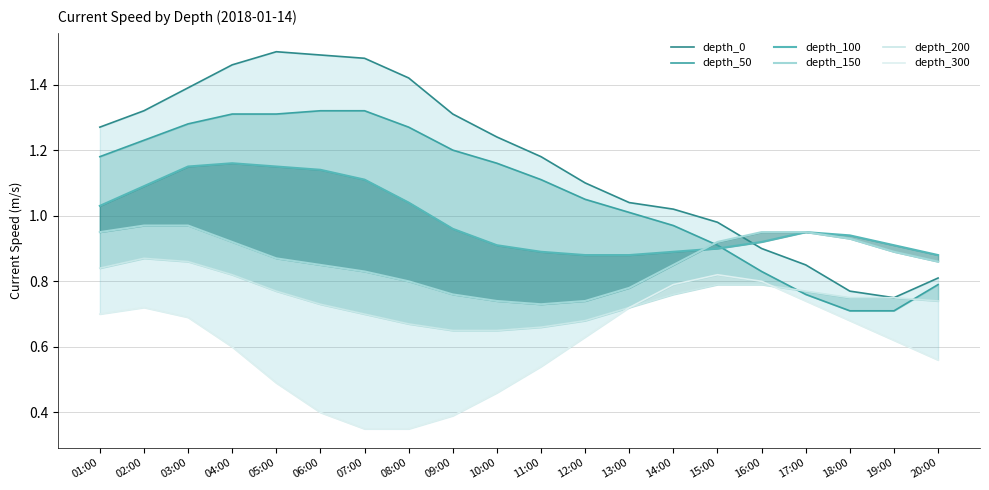

What is the difference between the maximum and minimum values in the depth_150 series?

0.2